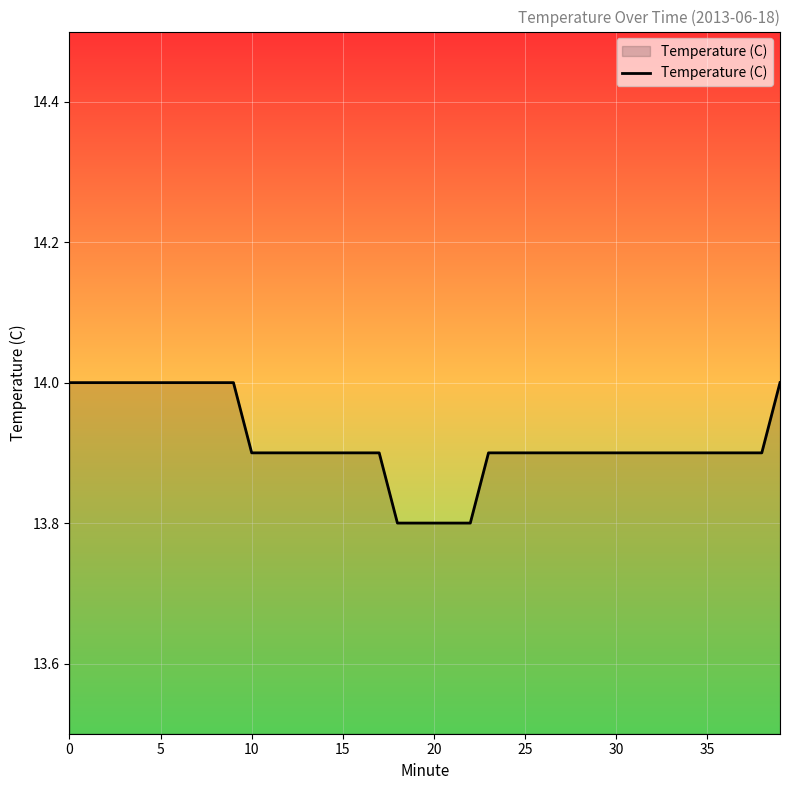

Count the values in the range 13 to 14.

40